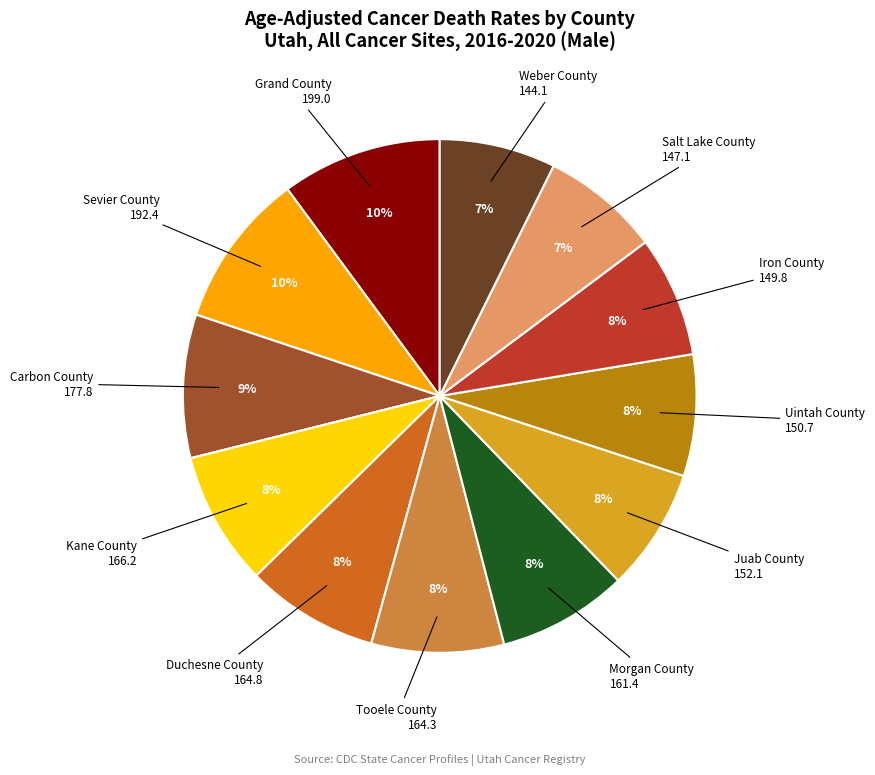

To the nearest percent, what is the average slice percentage?

8%